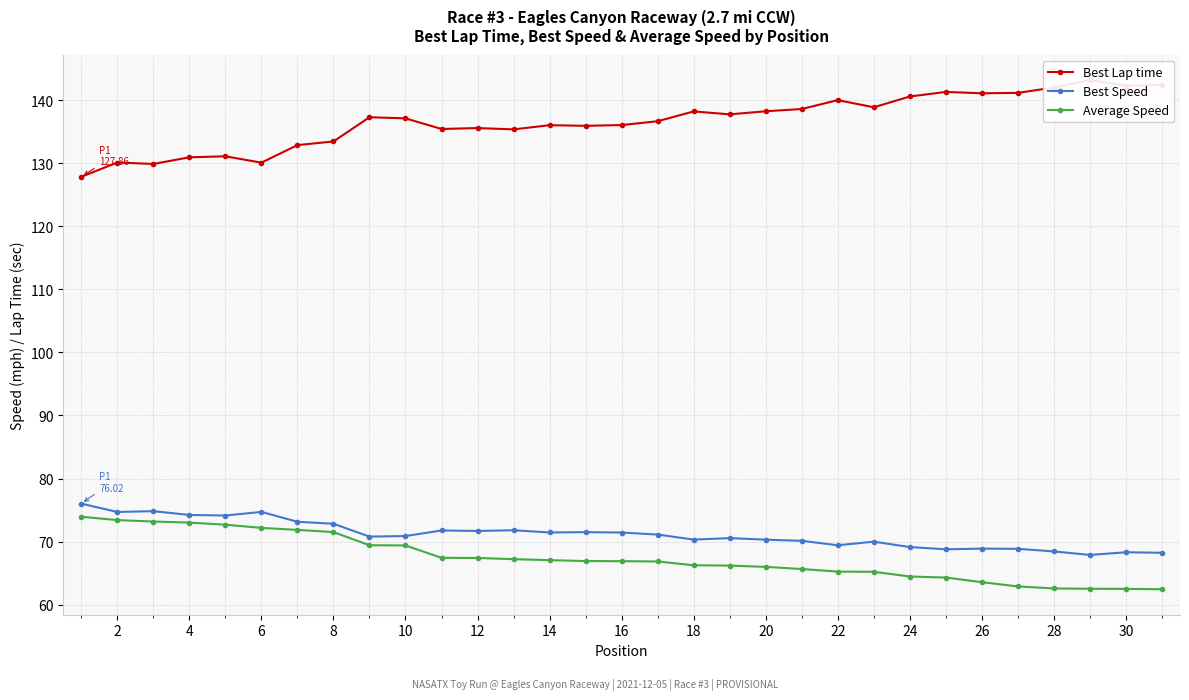

At which category is the sum across all series the highest?

2